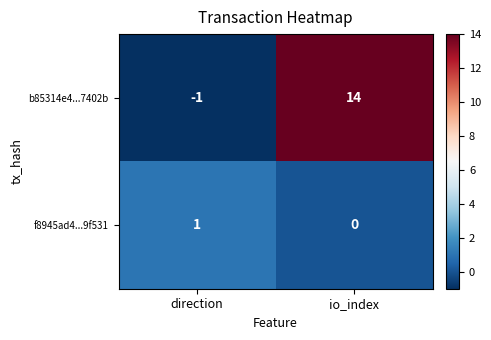

What is the difference between the b85314e4...7402b values at io_index and direction?

15